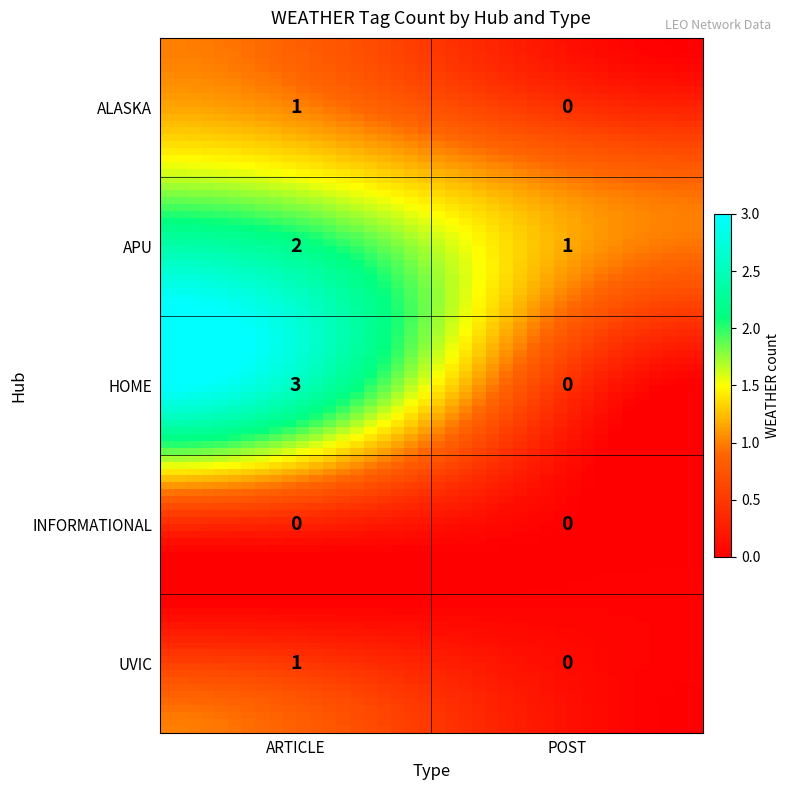

Which label corresponds to the largest value in the chart?

HOME_ARTICLE